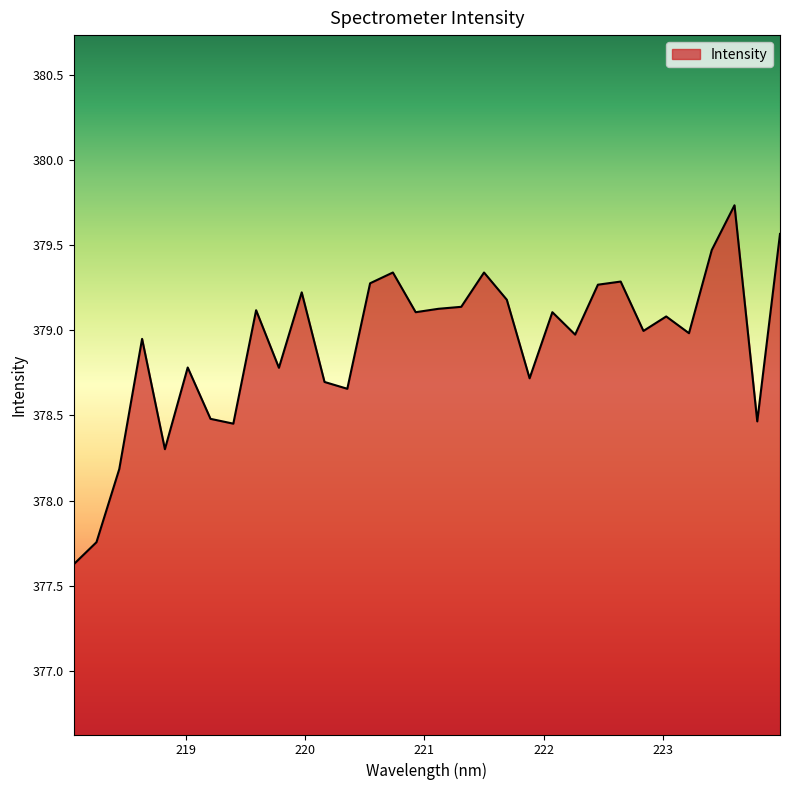

What is the maximum value shown in the chart?

379.7